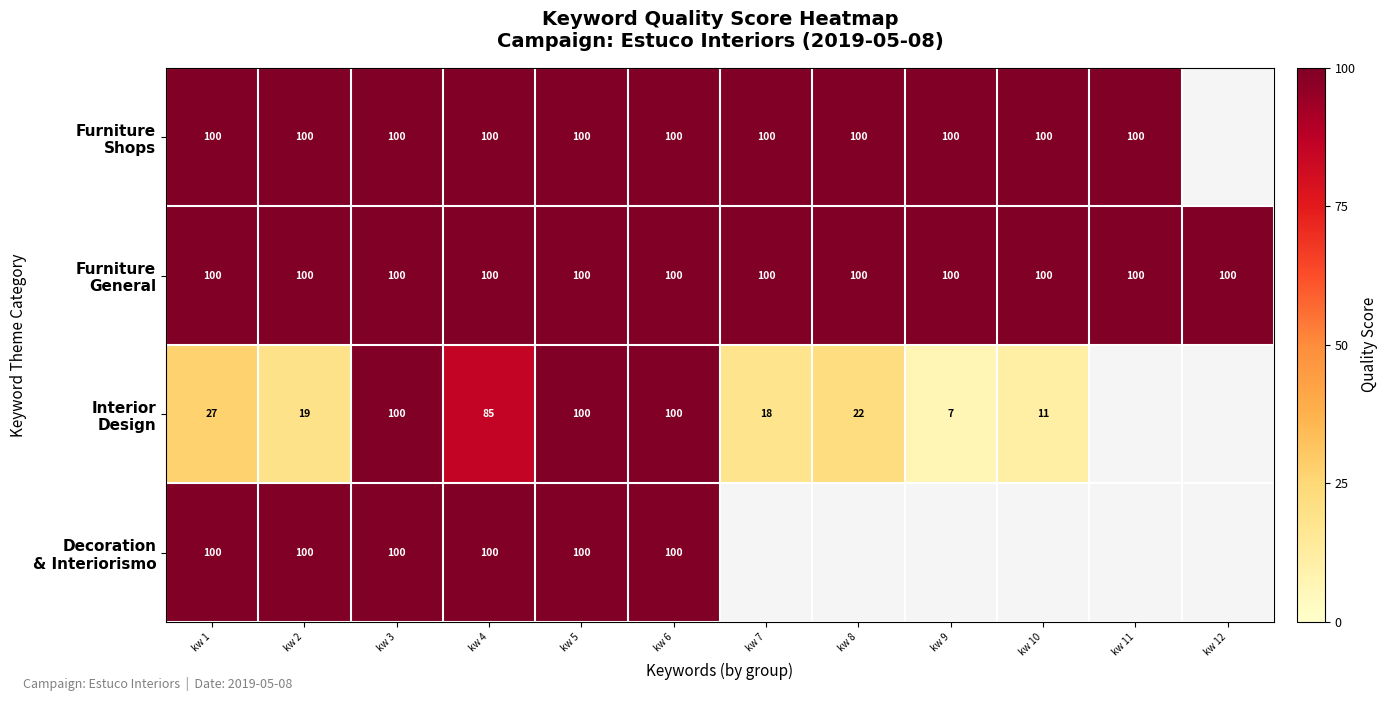

Which label corresponds to the smallest value in the chart?

kw 9